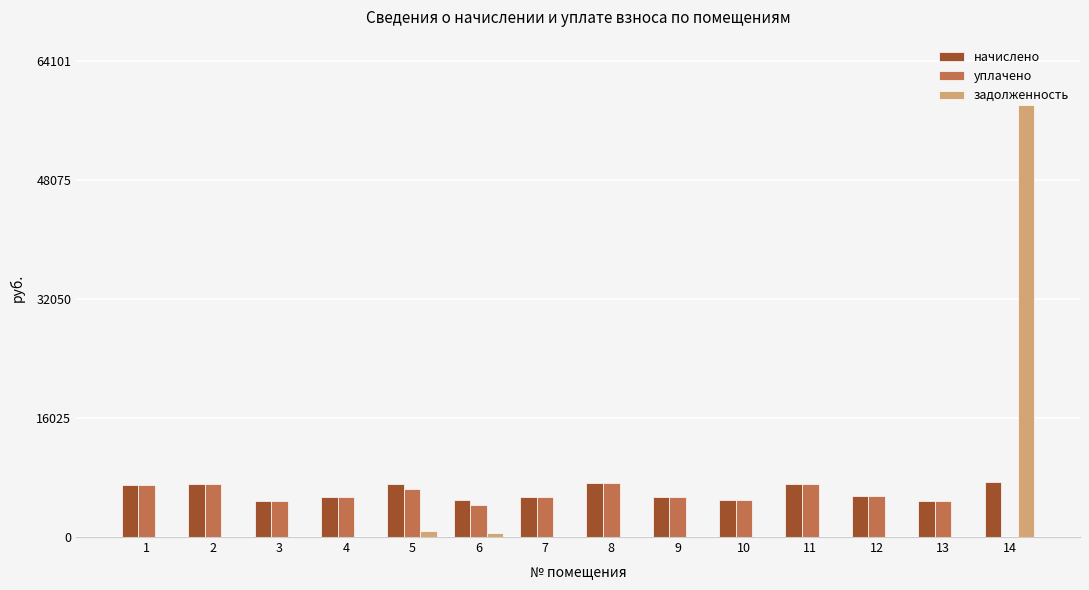

How many values in the уплачено series exceed 5379?

7